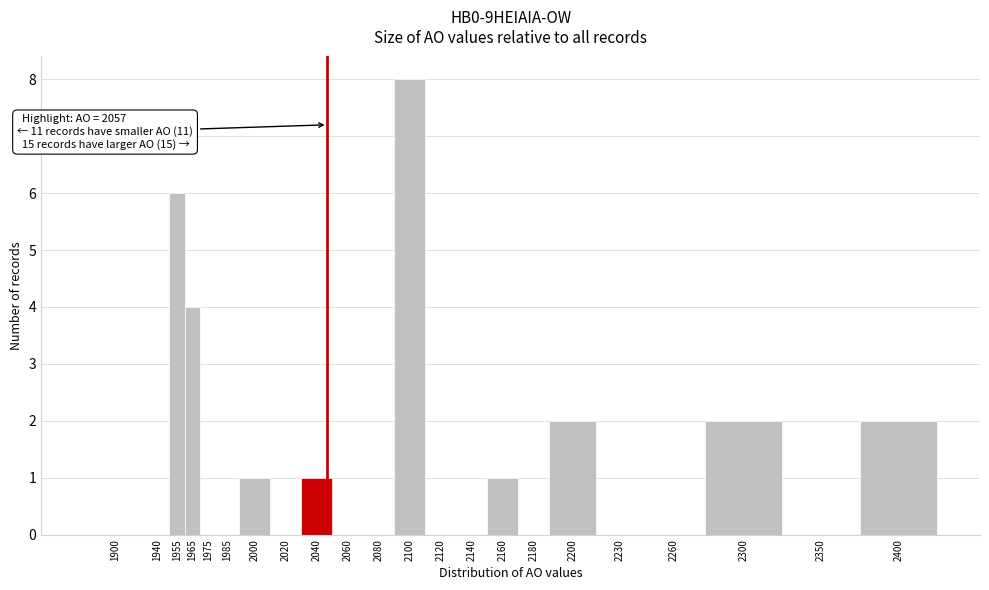

Reading left to right, what are all the values shown in this chart?

1900=0	1940=0	1955=6	1965=4	1975=0	1985=0	2000=1	2020=0	2040=1	2060=0	2080=0	2100=8	2120=0	2140=0	2160=1	2180=0	2200=2	2230=0	2260=0	2300=2	2350=0	2400=2